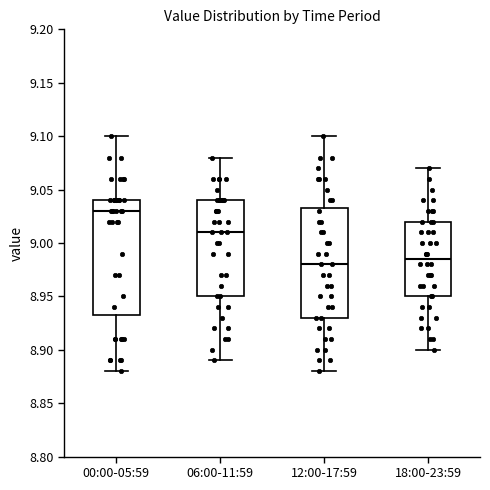

Where does the lower whisker of the box for 00:00-05:59 end on the y-axis? The values are not printed on the chart, so give them approximately, as read against the axis.

8.880